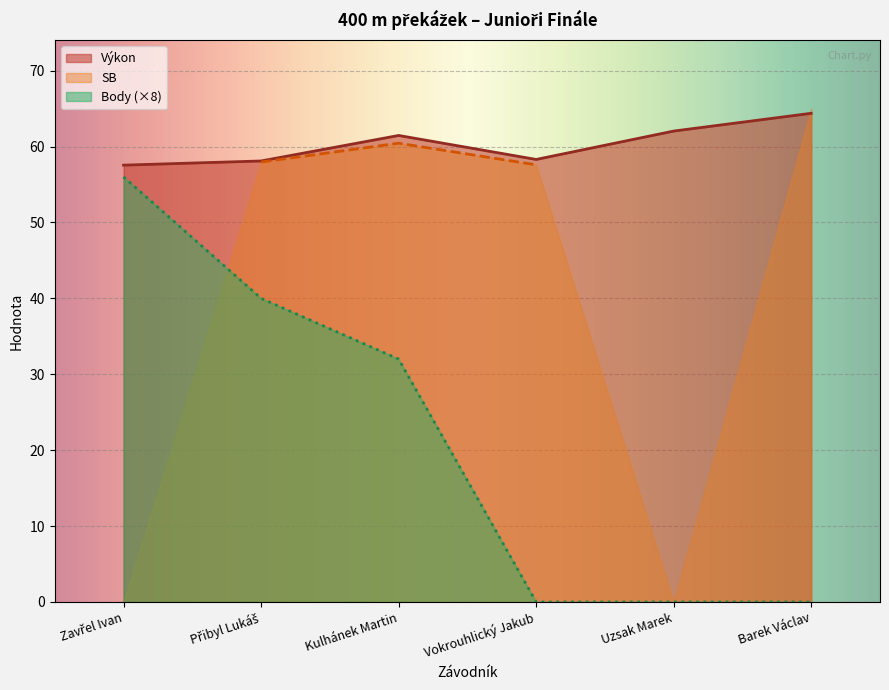

Which series has the largest total across all categories?

Výkon